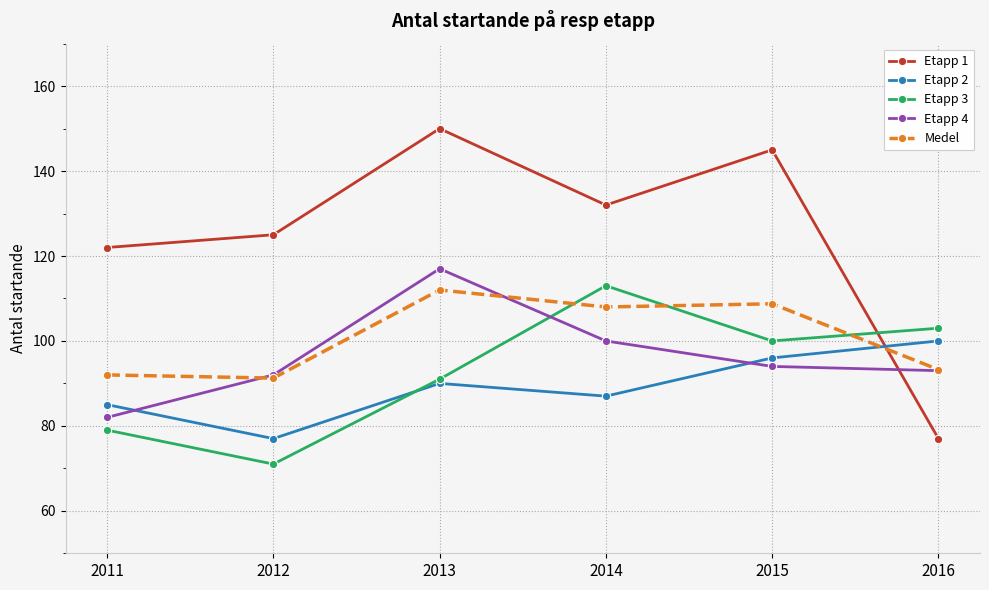

The Etapp 1 series shows 132.0 at 2014. True or false?

True